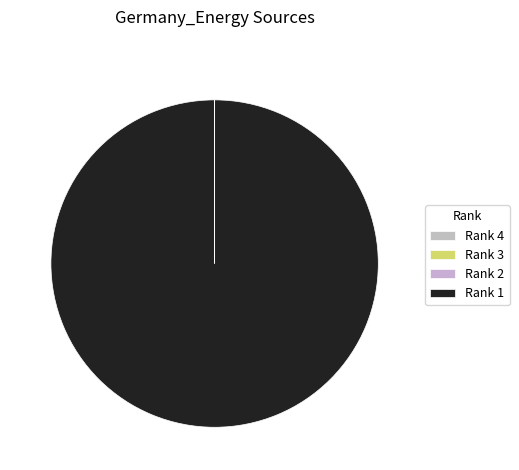

Is the sum of Rank 2 and Rank 4 greater than half?

No